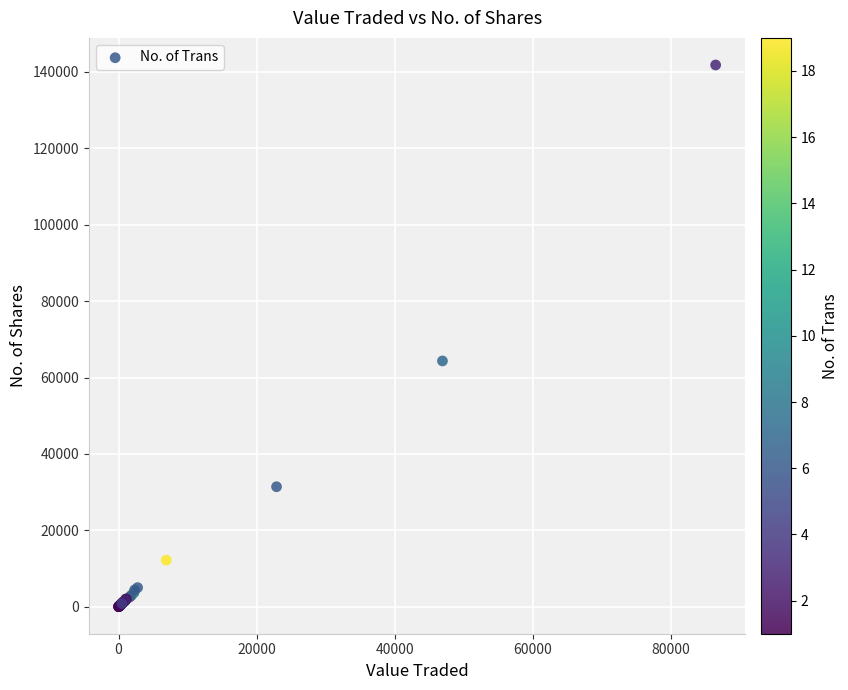

What Y value in the scatter plot is closest to 70918?

64341